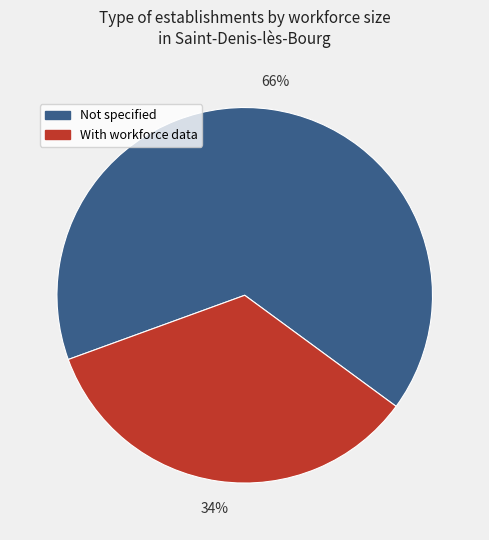

To the nearest percent, what portion does With workforce data represent?

34%